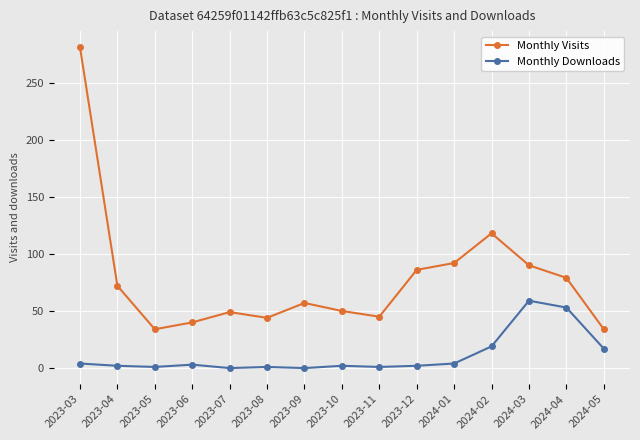

How many lines are shown in the chart?

2